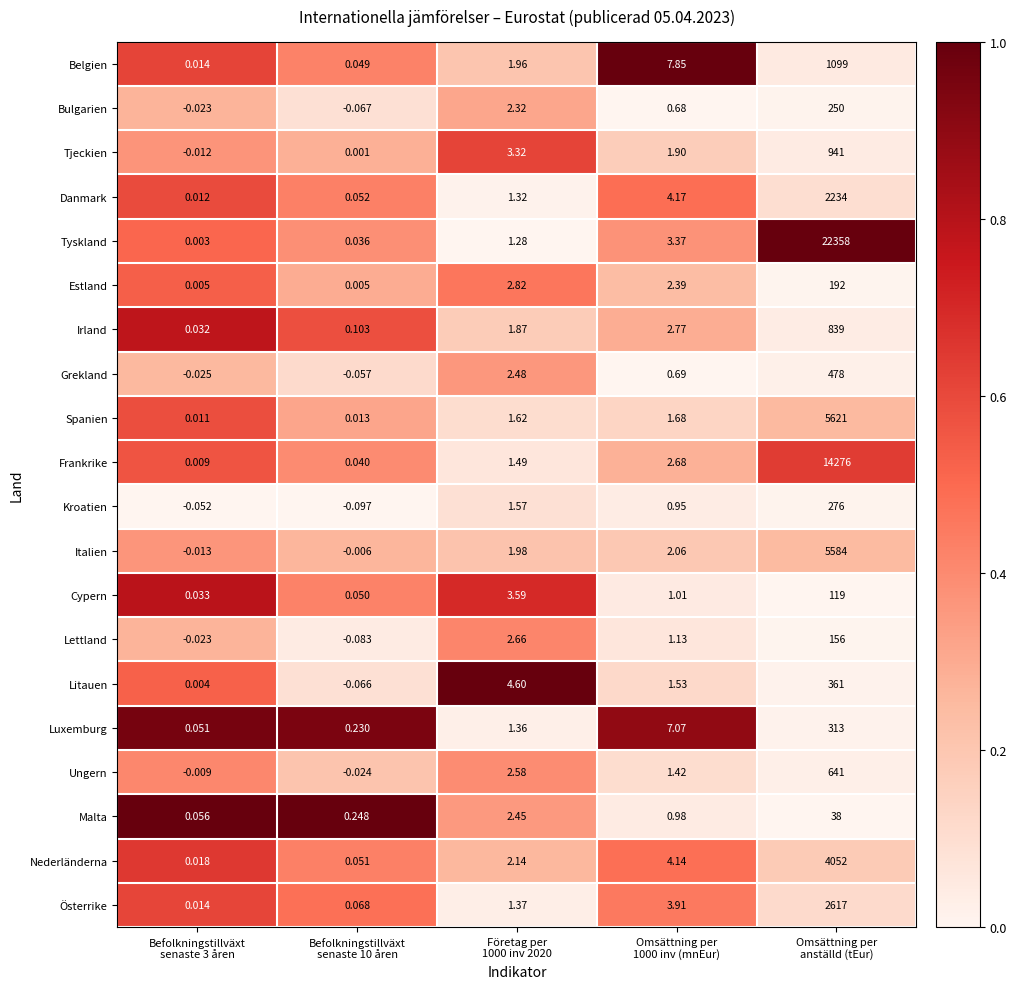

Which series has the largest range (max minus min)?

Tyskland